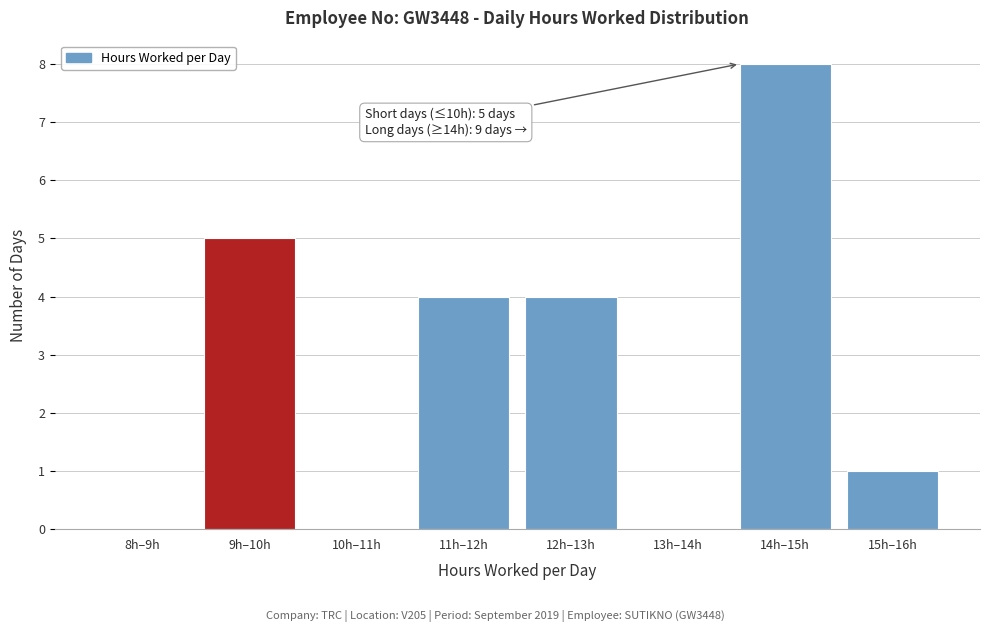

Reading left to right, what are all the values shown in this chart?

8h–9h=0	9h–10h=5	10h–11h=0	11h–12h=4	12h–13h=4	13h–14h=0	14h–15h=8	15h–16h=1